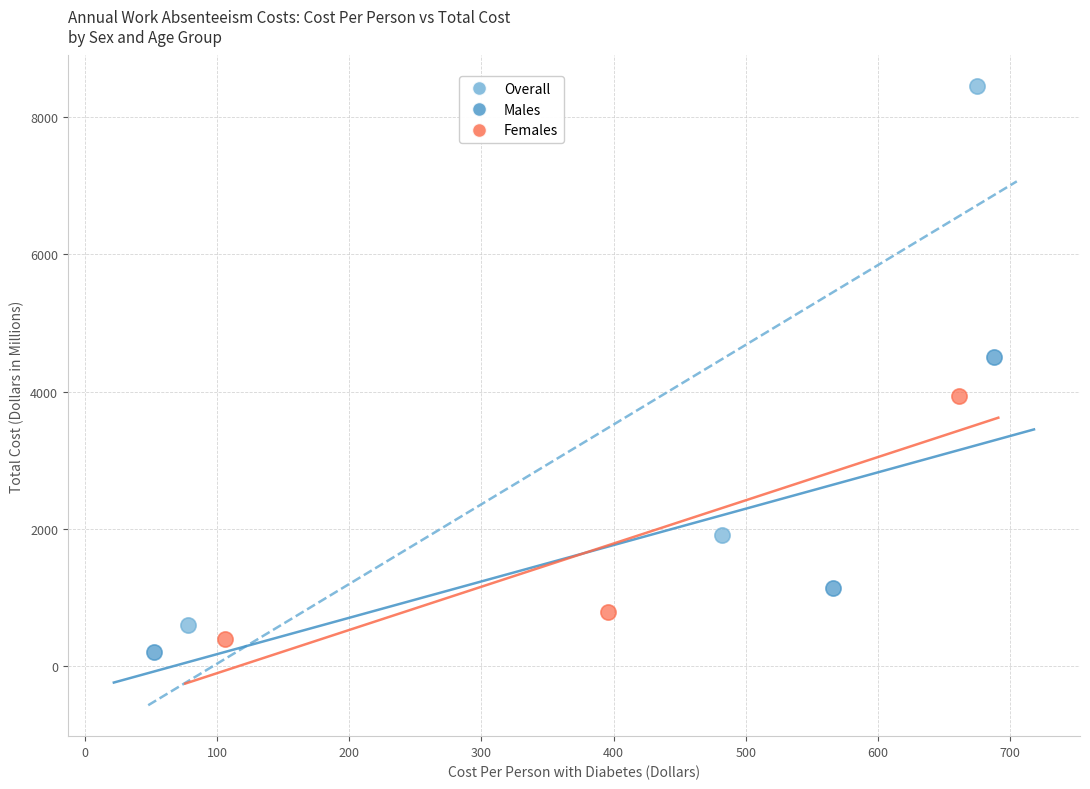

Which series has the largest Y range (max minus min)?

Overall